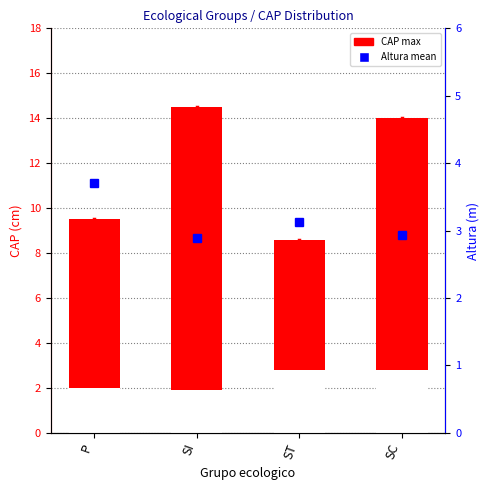

Where is Altura mean nearest to the value 3?

SC